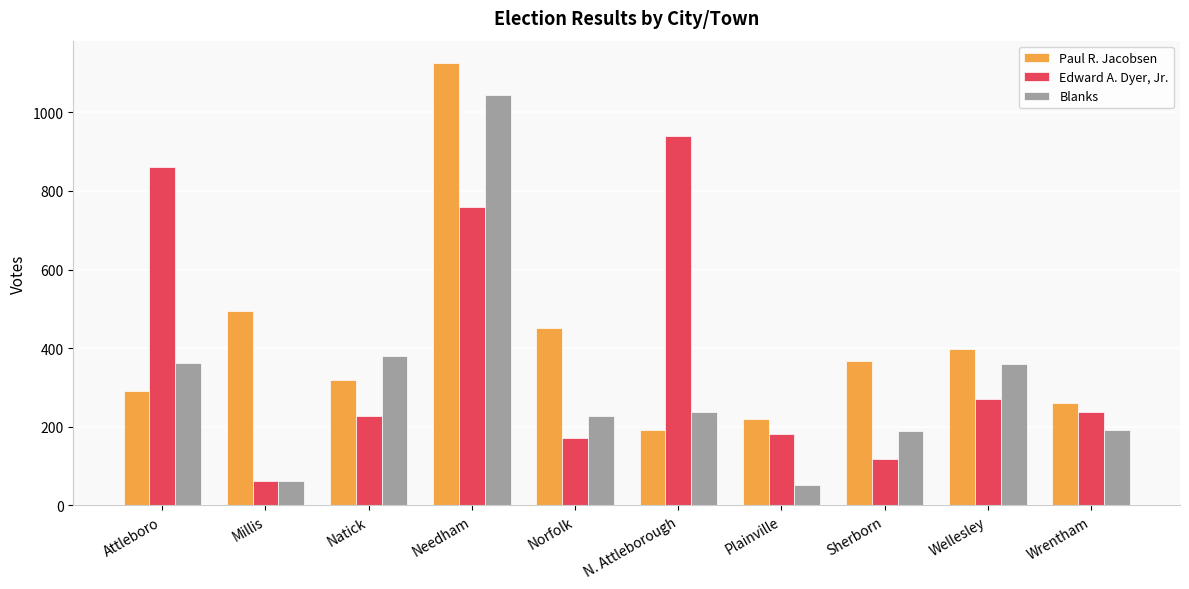

What is the spread (max minus min) of values at Norfolk?

280